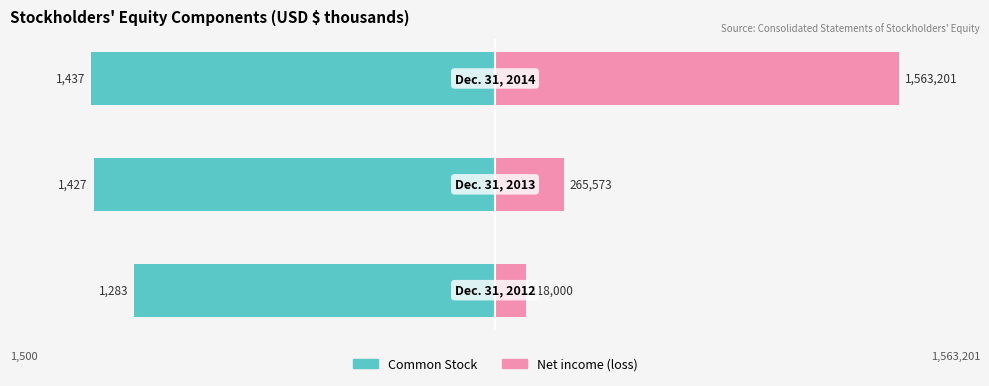

How many series are shown in this chart?

2